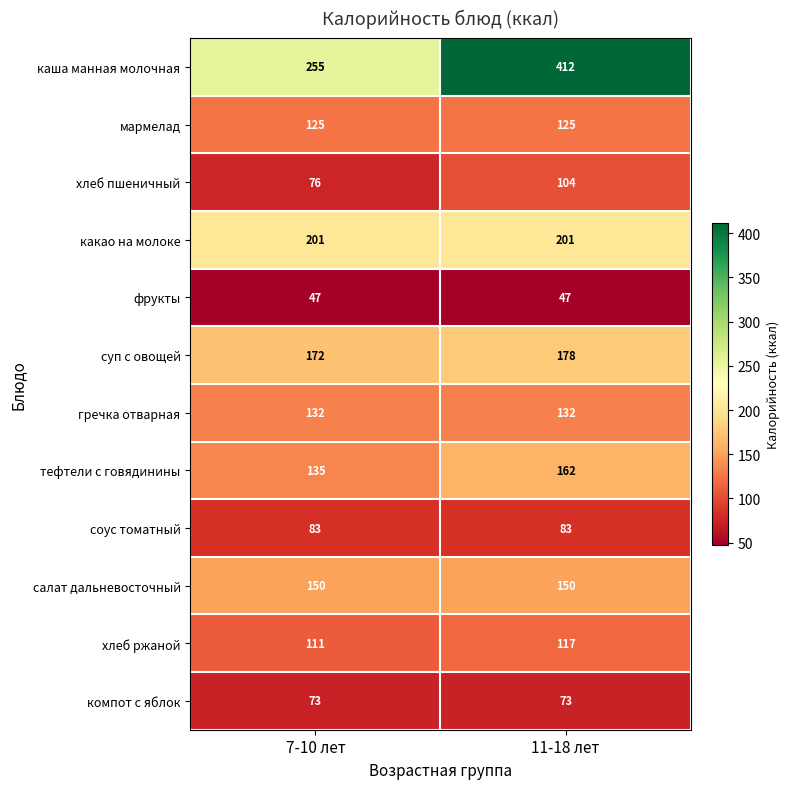

What is the sum of the гречка отварная values at 11-18 лет and 7-10 лет?

264